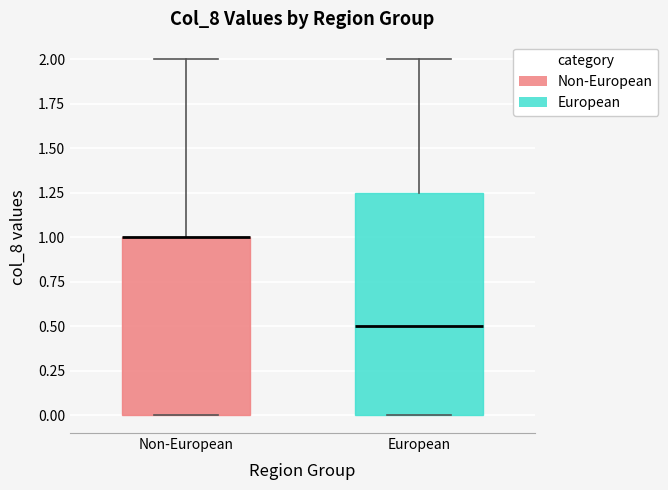

Comparing the boxes themselves (not the whiskers), which one is the tallest?

European